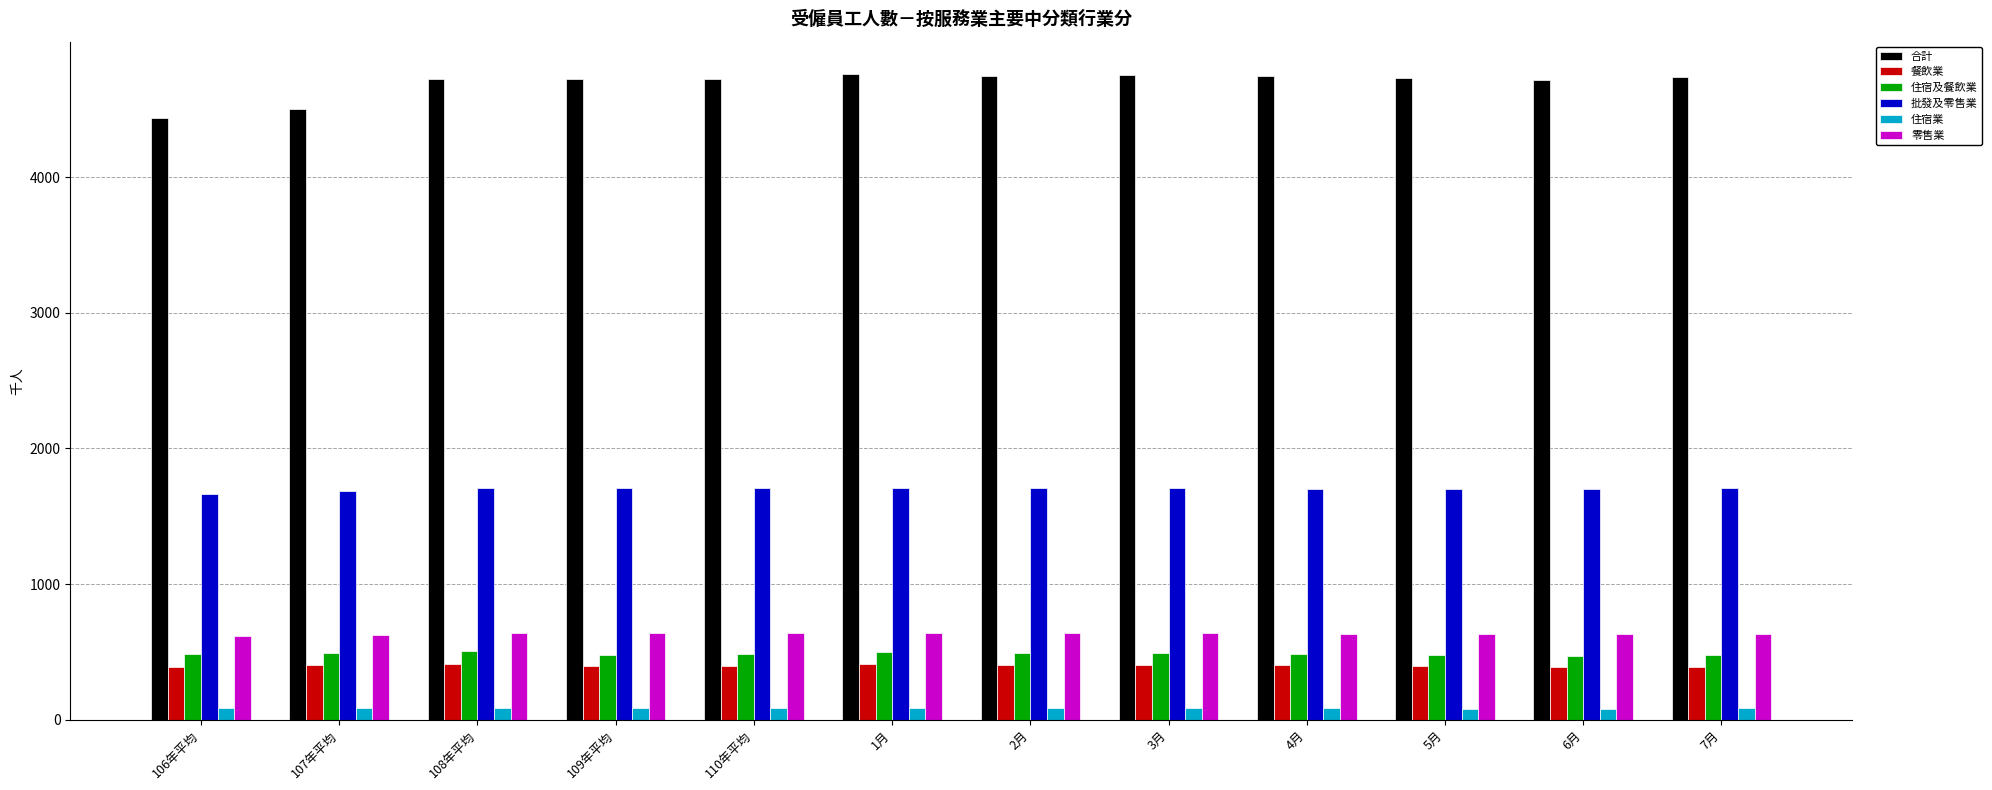

What is the sum of all 餐飲業 values?

4799